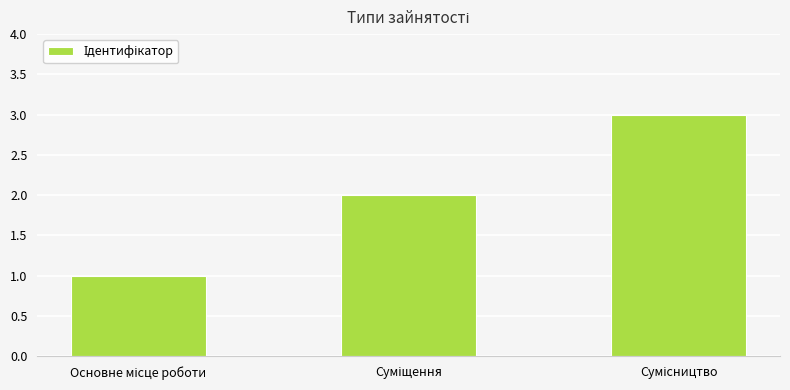

What is the sum of all values?

6